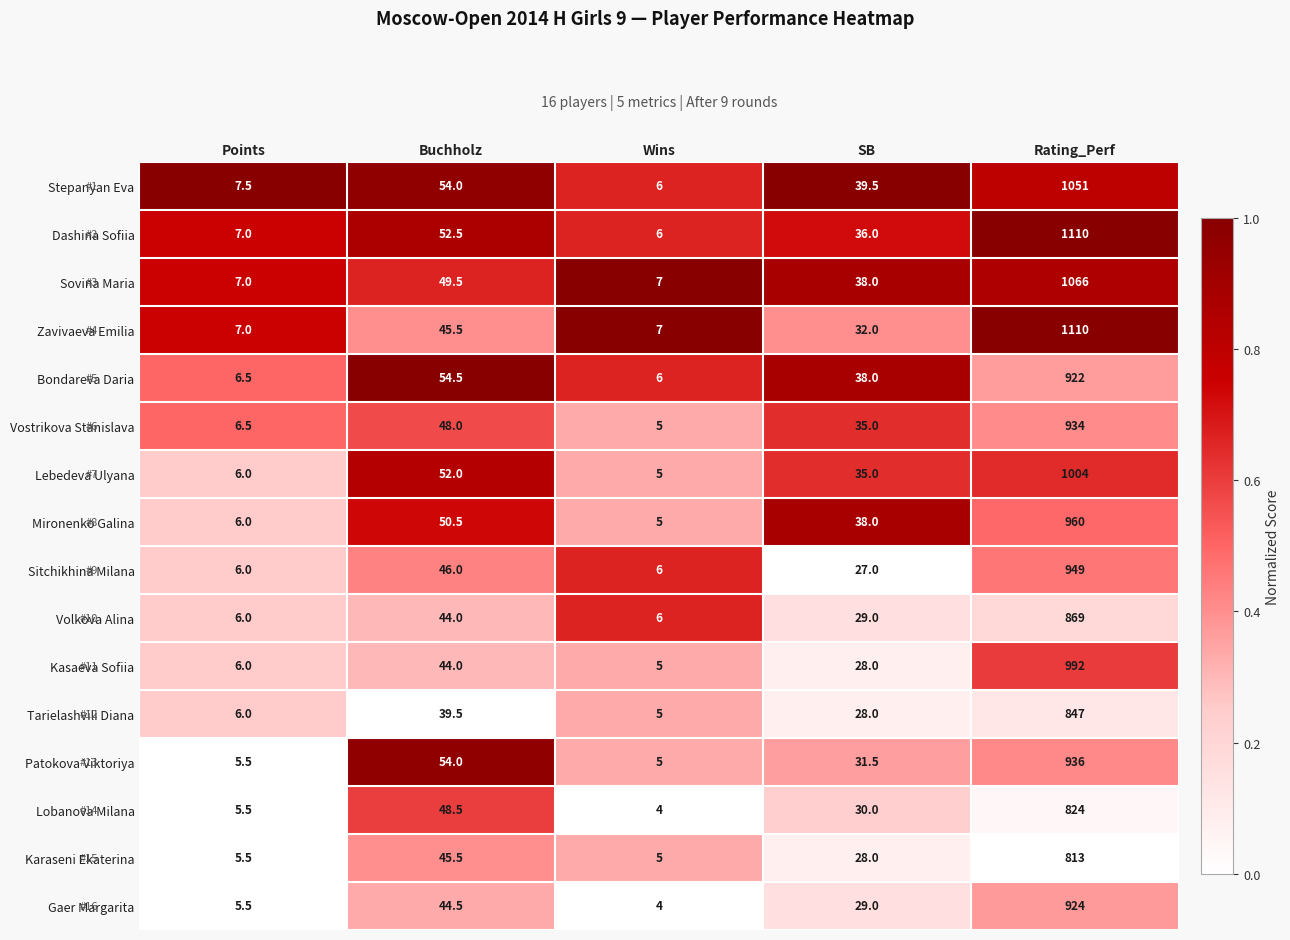

What is the difference between the highest and lowest values at Points?

2.0